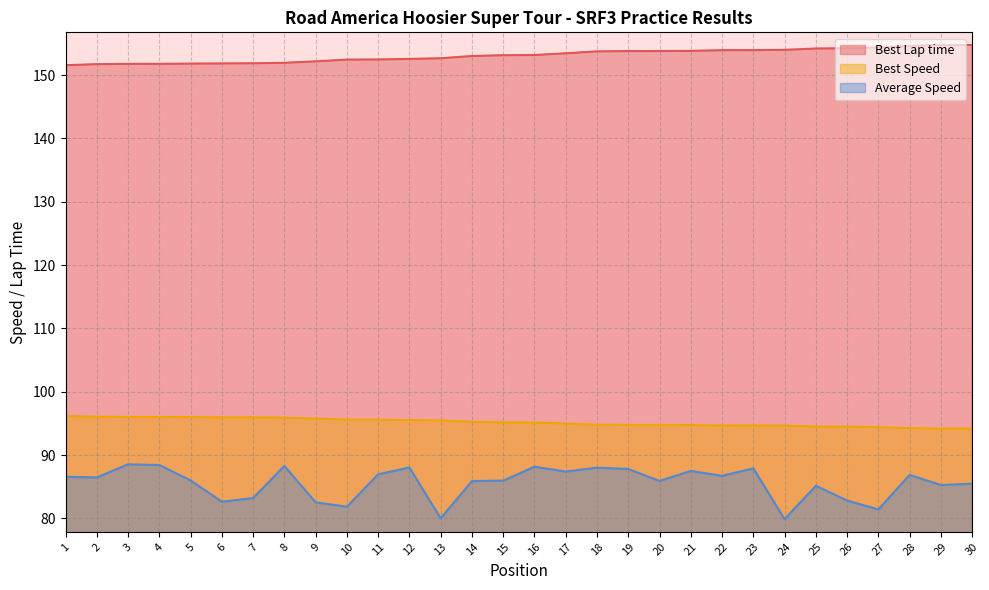

At how many categories does at least one series exceed 150?

30